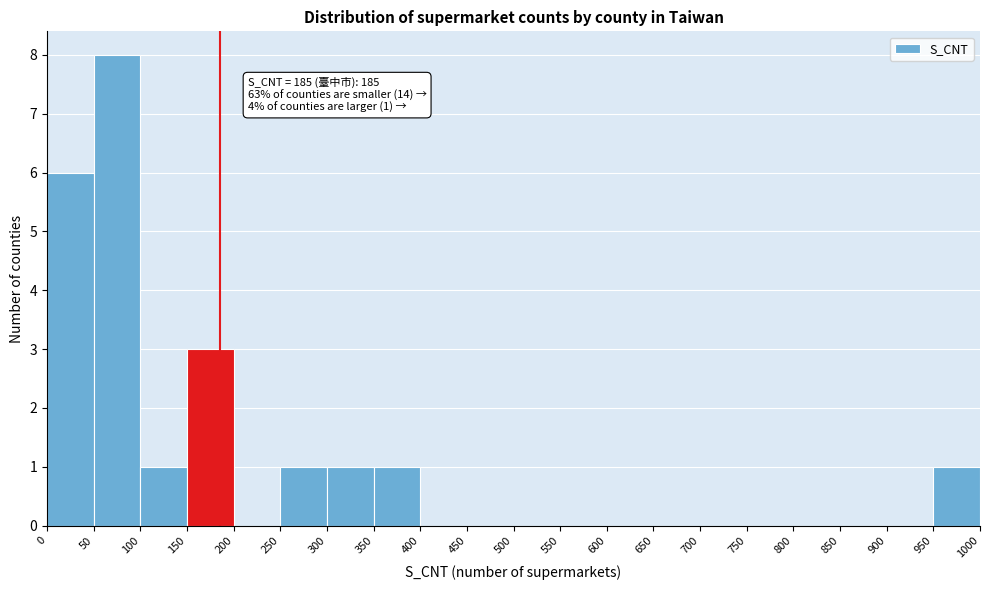

Over which range of the x-axis is the bar tallest?

50 to 100